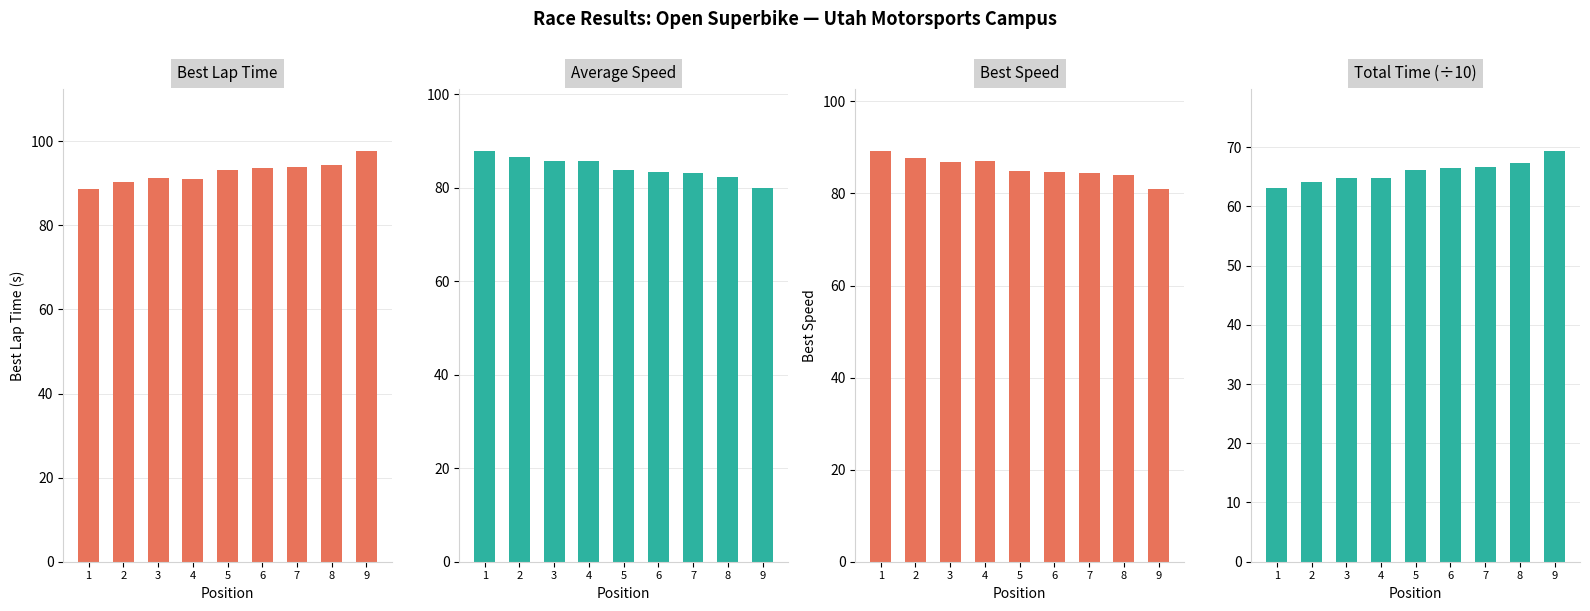

Is it true that Total Time (÷10) equals 66.2 at 5?

True